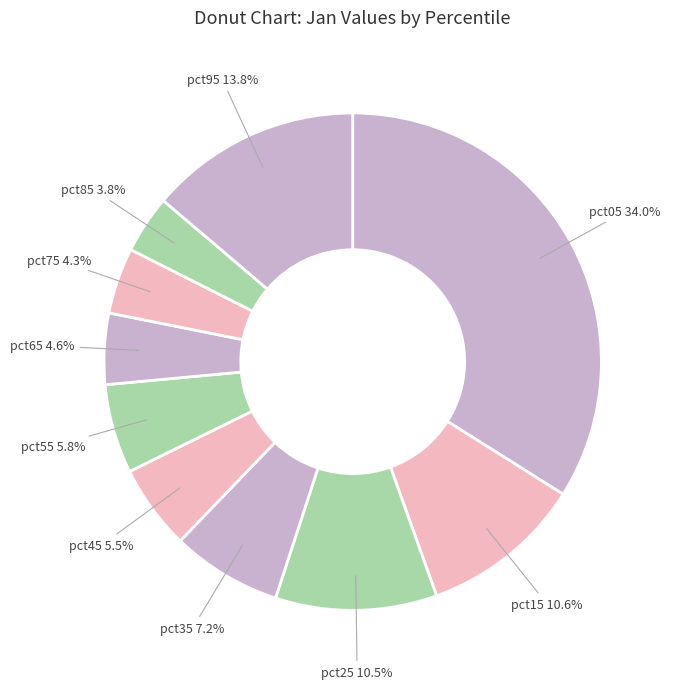

How many slices are in this pie chart?

10